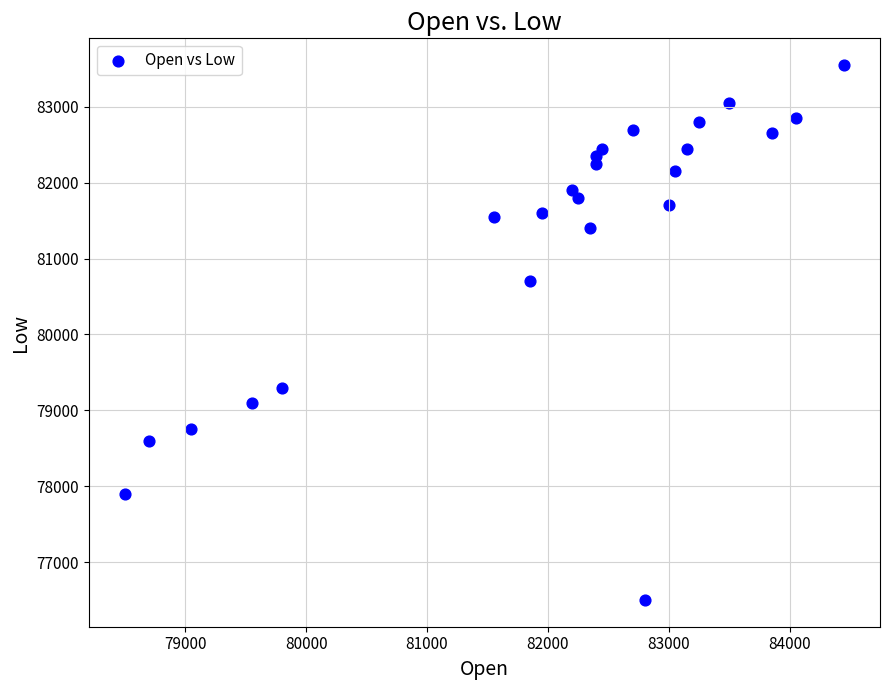

What is the range of Y values (max minus min)?

7050